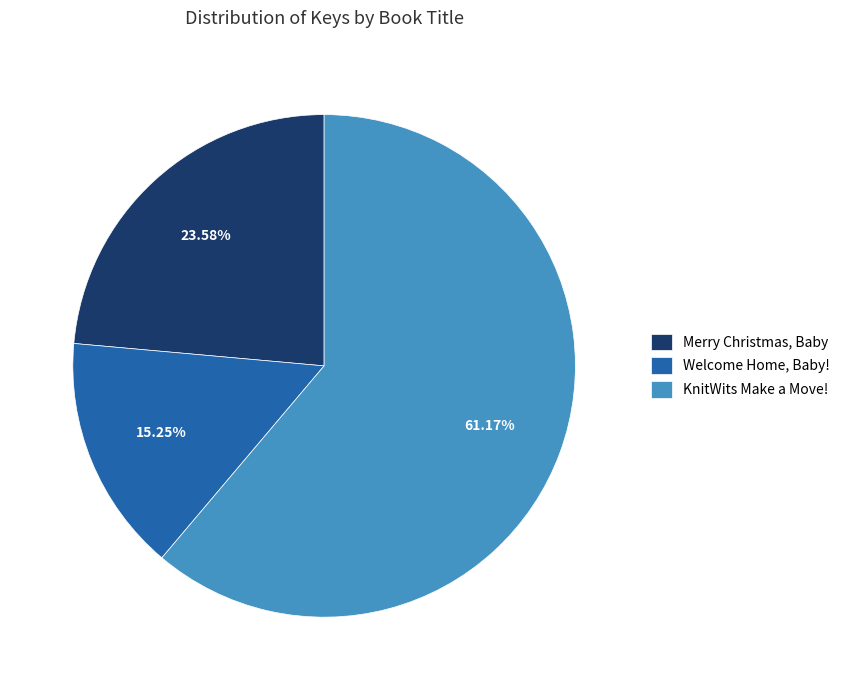

Which slice is the smallest?

Welcome Home, Baby!